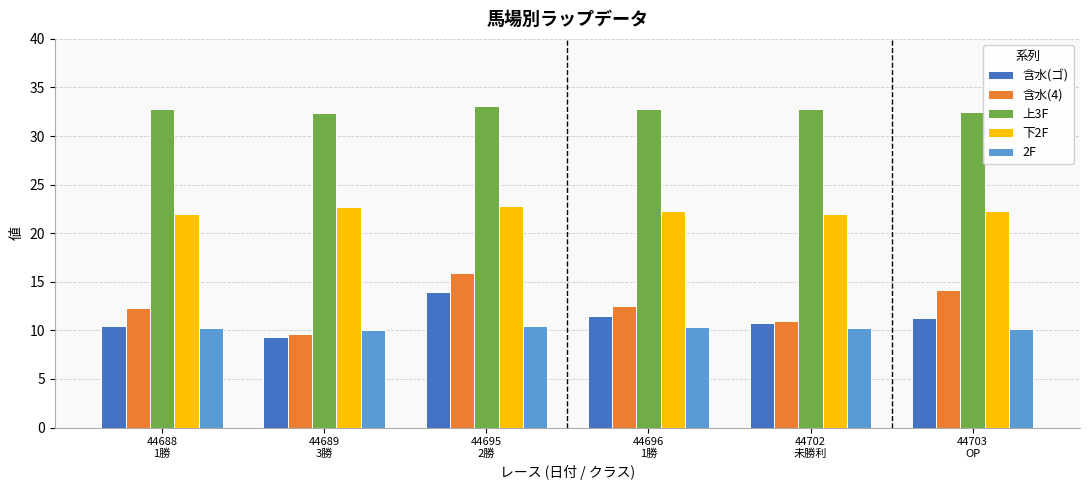

Are the bars horizontal?

No